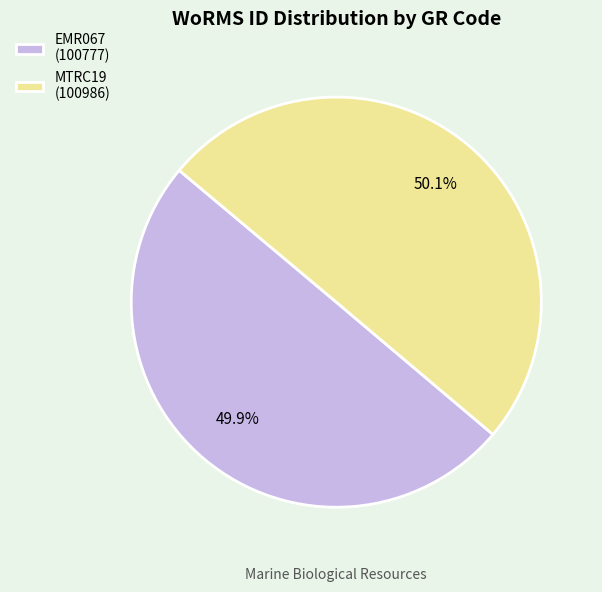

What is the ratio of the value at MTRC19 (100986) to the value at EMR067 (100777)?

1.0